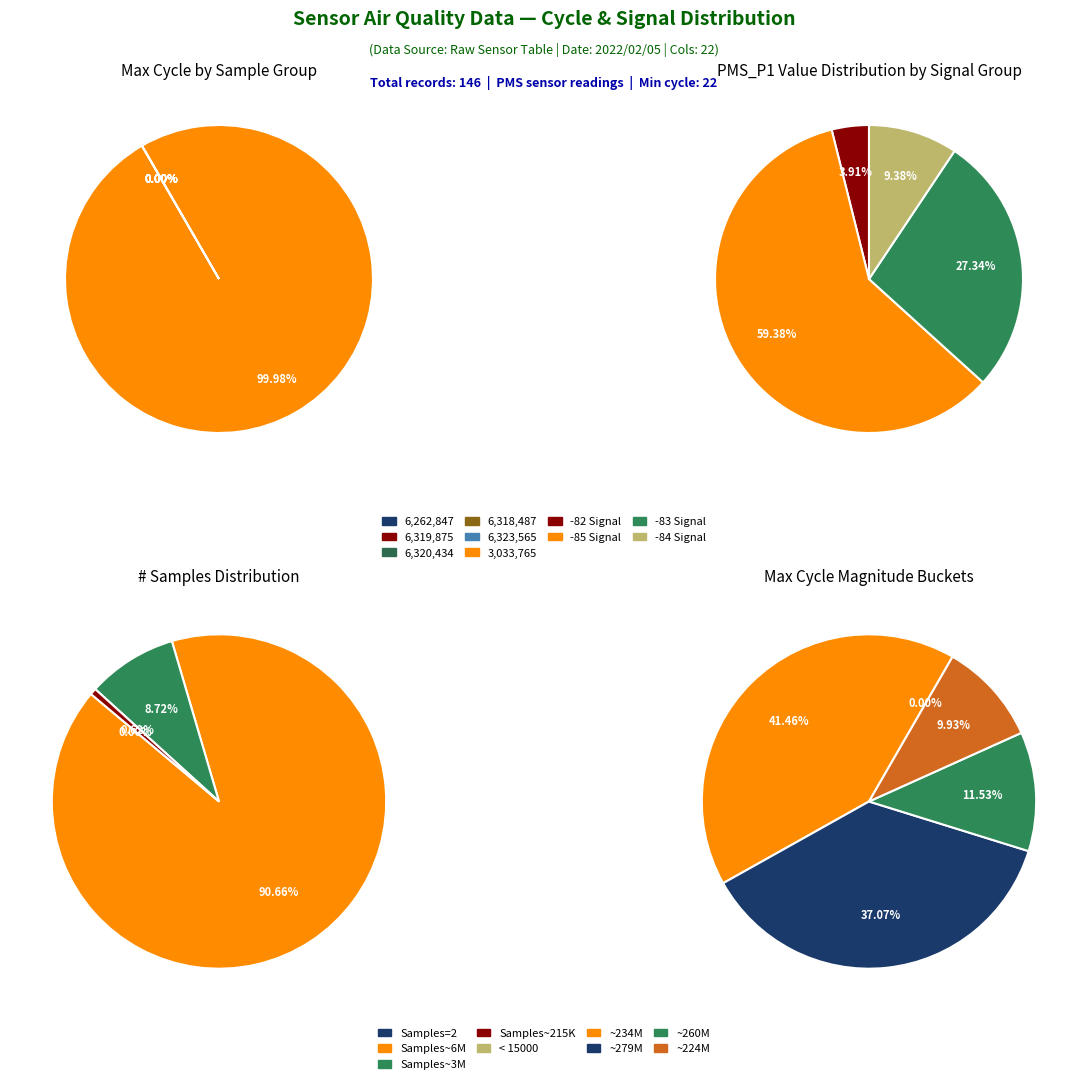

Does any single category account for the majority?

Yes